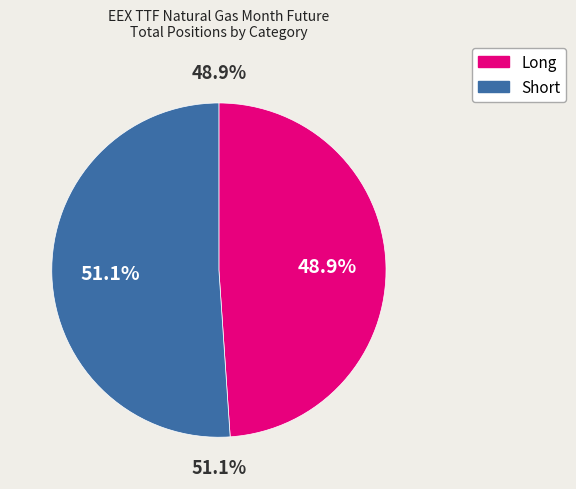

Is there any slice that represents more than half of the pie?

Yes